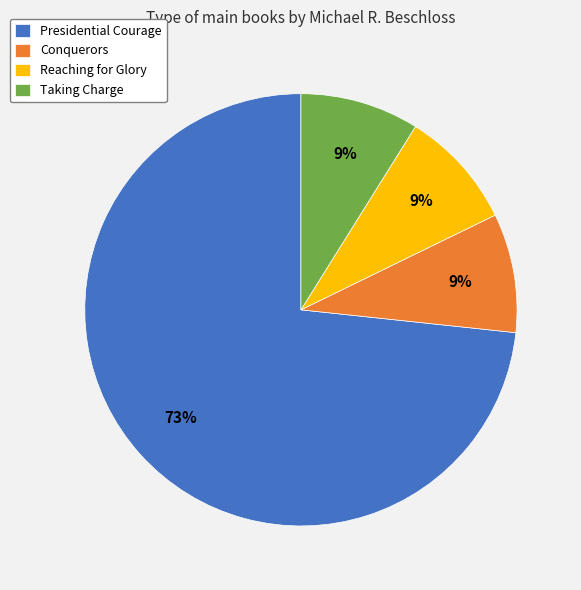

What is the largest slice in the pie chart?

Presidential Courage